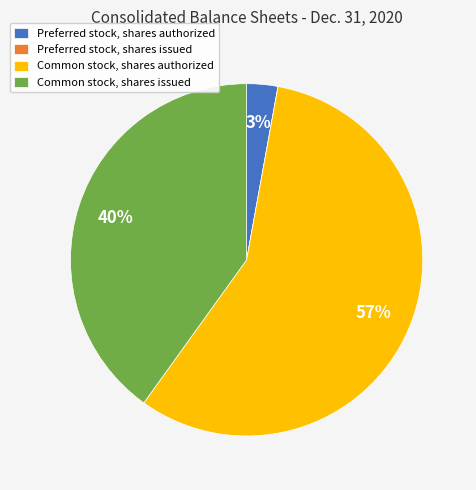

Which category has the biggest portion of the pie?

Common stock, shares authorized